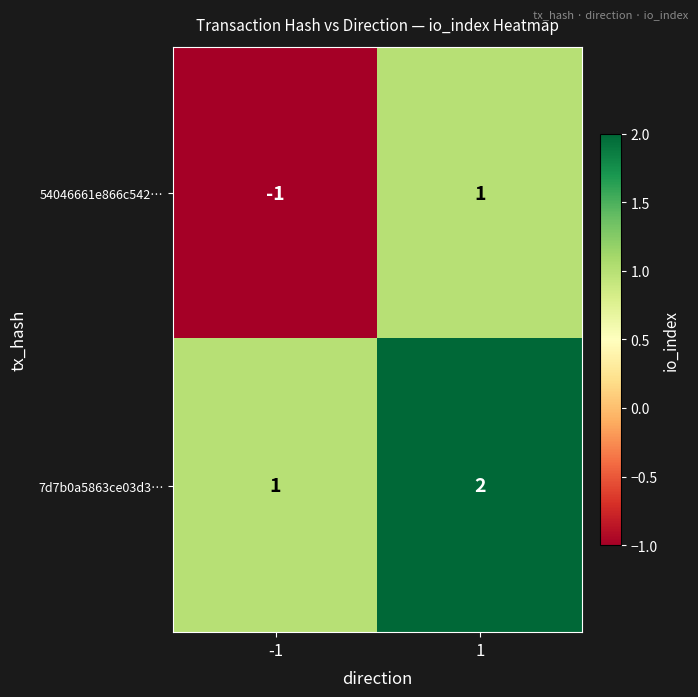

Which series has the widest spread of values?

54046661e866c542…